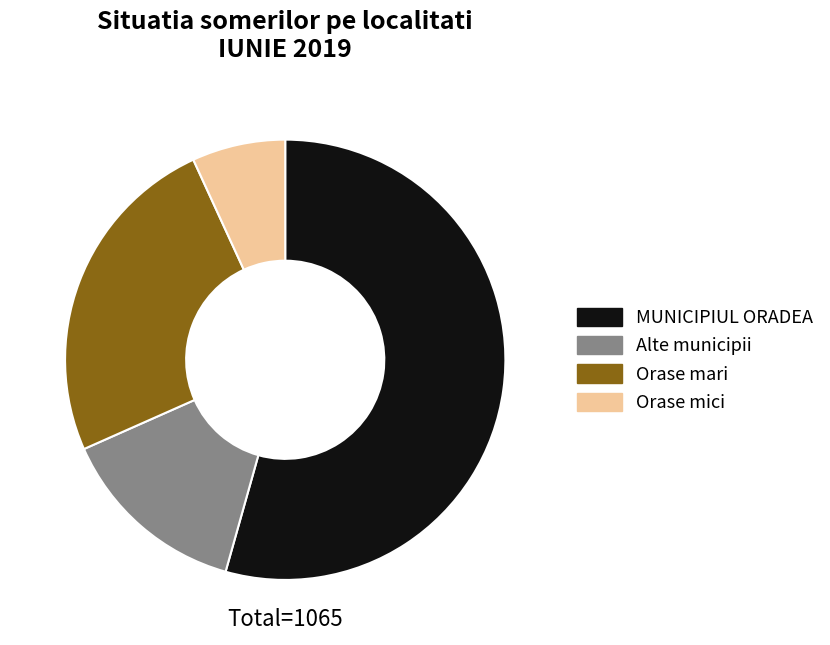

The MUNICIPIUL ORADEA slice represents 54% of the pie. True or false?

True